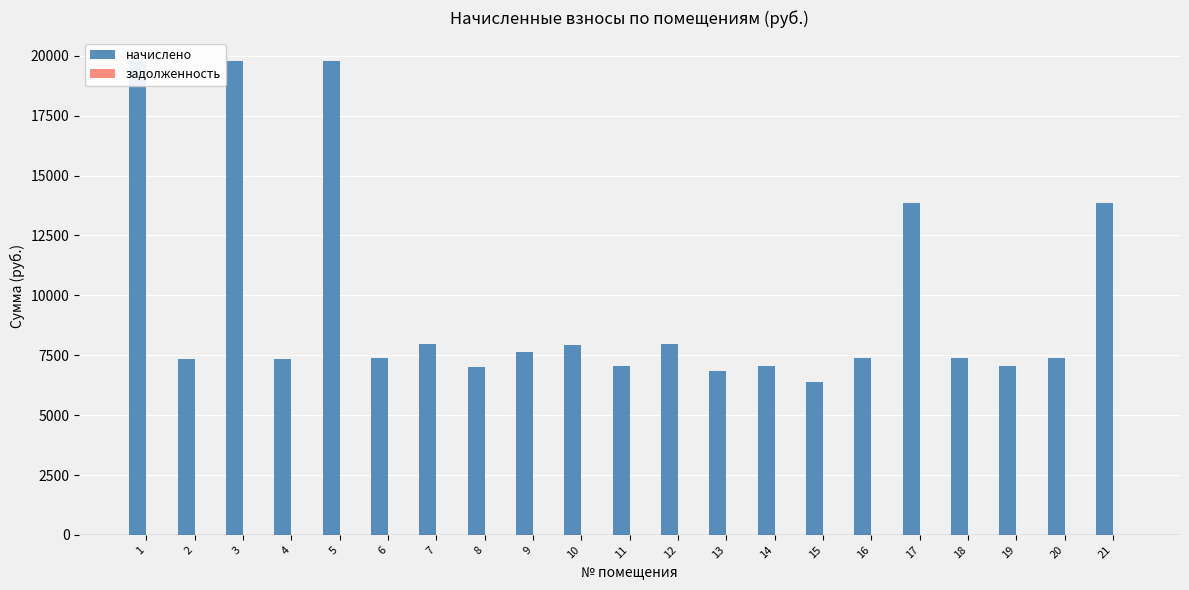

Reading left to right, list all the values displayed in this chart.

начислено: 1=19768.3	2=7336.0	3=19768.3	4=7336.0	5=19768.3	6=7366.8	7=7984.6	8=7027.1	9=7637.0	10=7922.8	11=7042.4	12=7953.7	13=6857.2	14=7042.4	15=6393.8	16=7366.8	17=13853.3	18=7366.8	19=7031.6	20=7366.8	21=13853.3
задолженность: 1=0.0	2=0.0	3=0.0	4=0.0	5=0.0	6=0.0	7=0.0	8=0.0	9=0.0	10=0.0	11=0.0	12=0.0	13=0.0	14=0.0	15=0.0	16=0.0	17=0.0	18=0.0	19=0.0	20=0.0	21=0.0